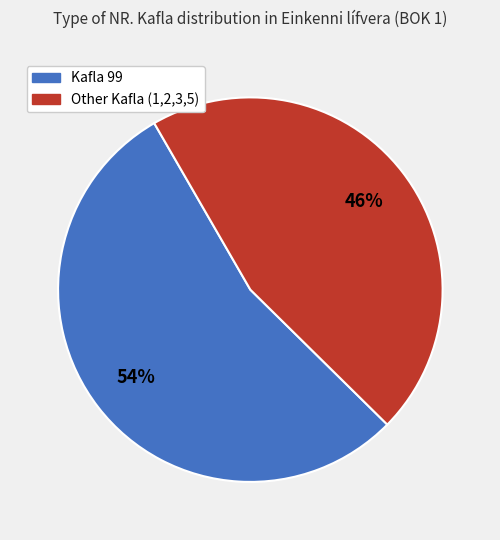

Is there a majority slice in this chart?

Yes